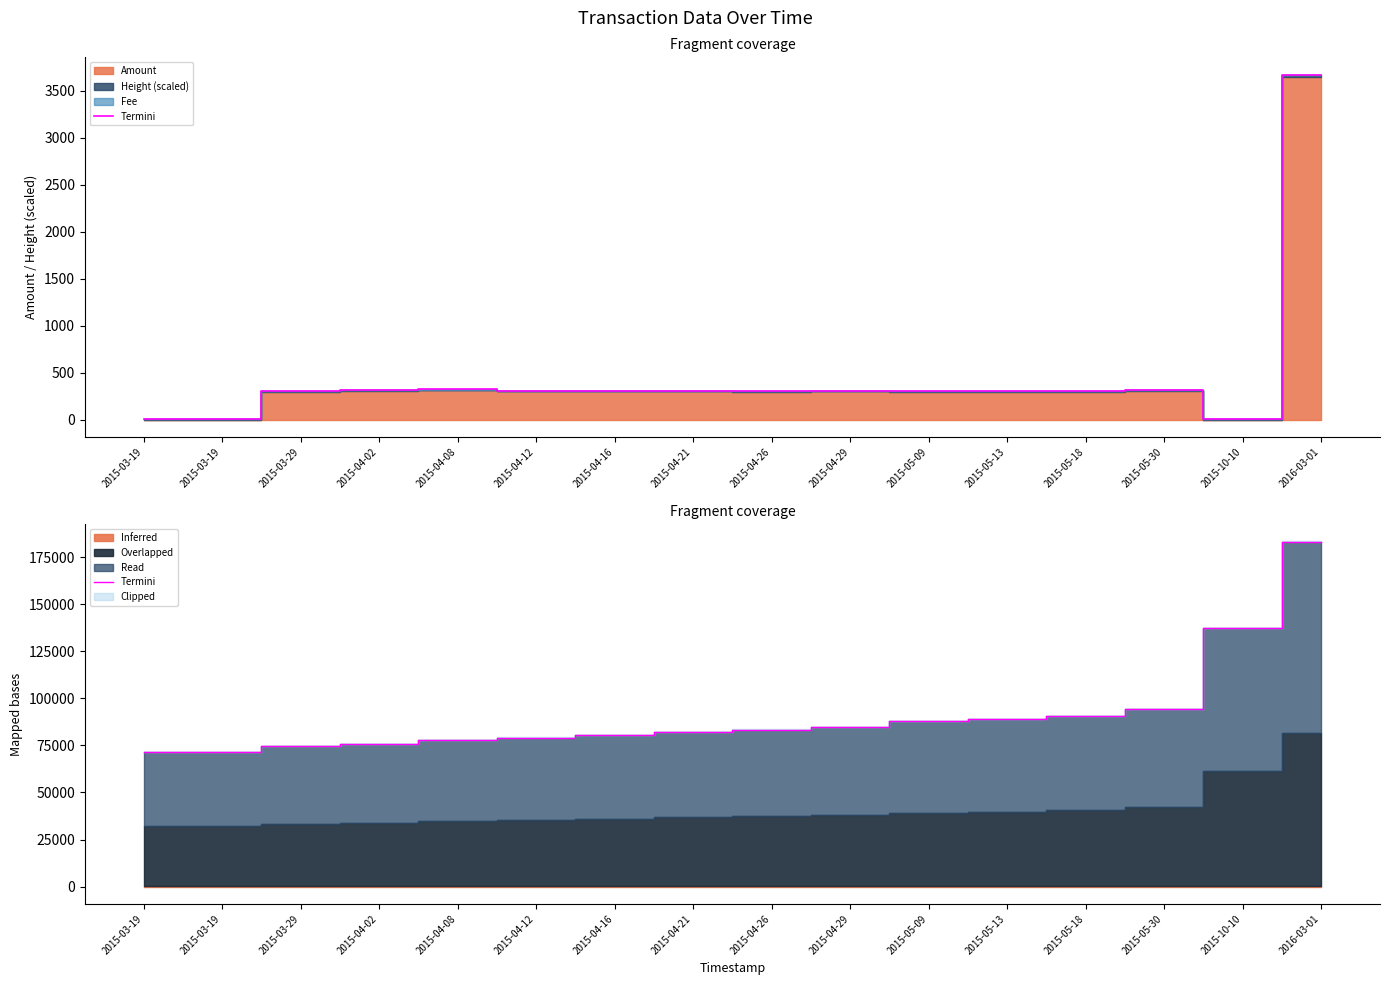

What is the sum of the values at 2016-03-01 and 2015-03-19?

254660.5